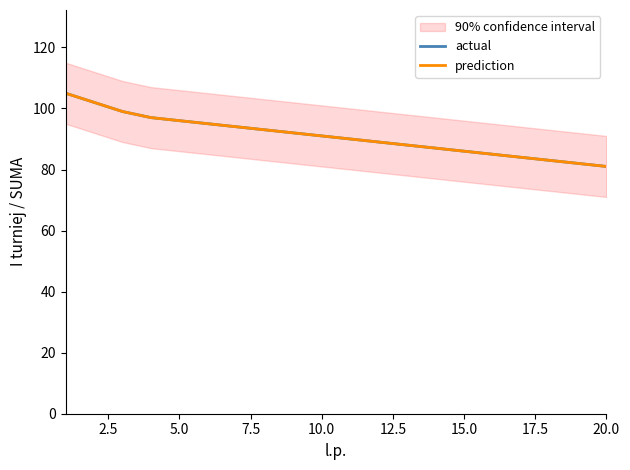

Does the chart have visible grid lines?

No